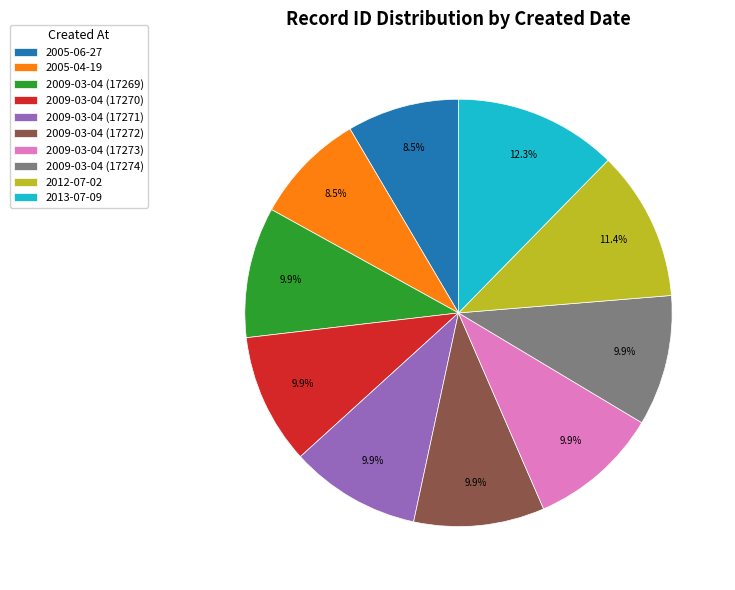

What is the ratio of the value at 2009-03-04 (17270) to the value at 2009-03-04 (17272)?

1.0